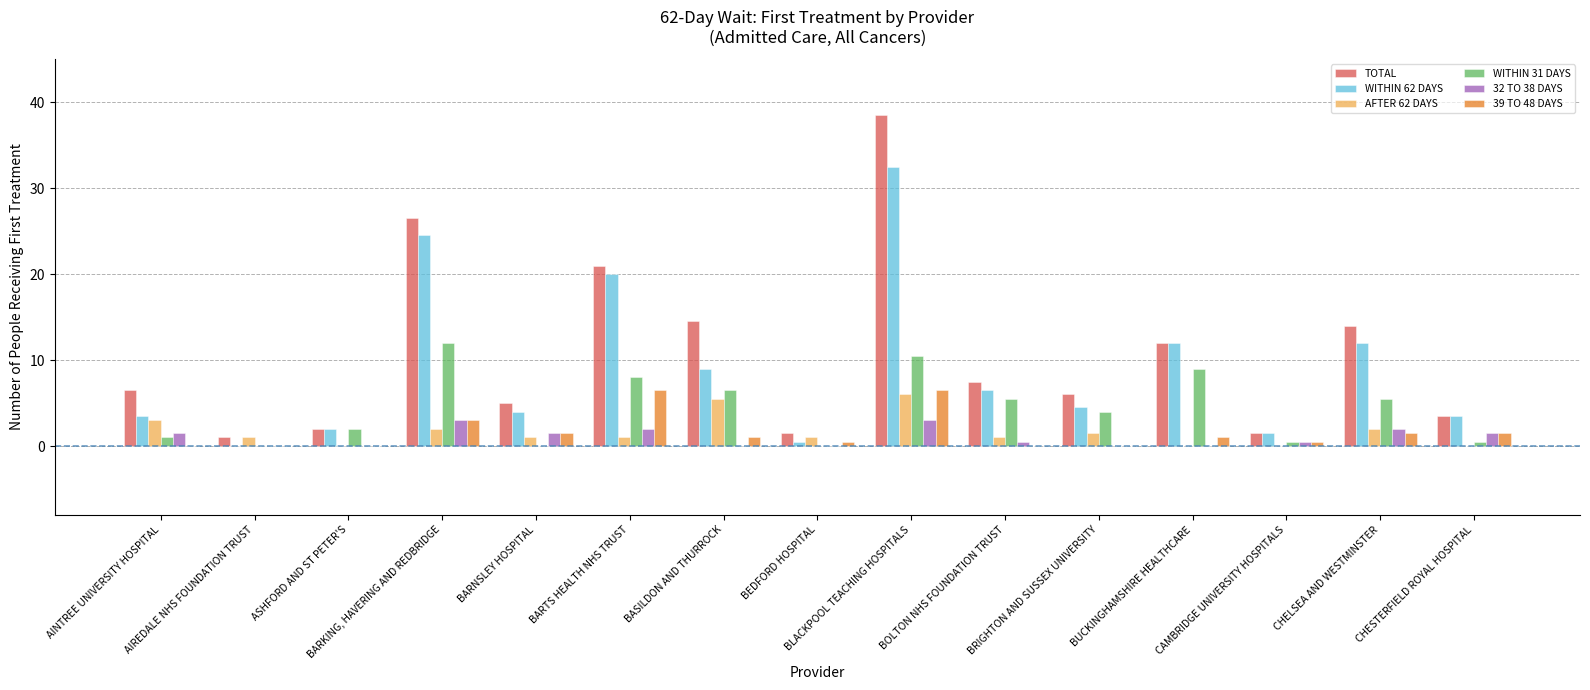

What is the sum of all WITHIN 31 DAYS values?

65.0